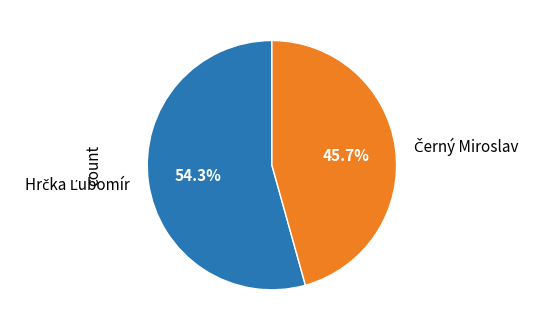

Which slice is the smallest?

Černý Miroslav